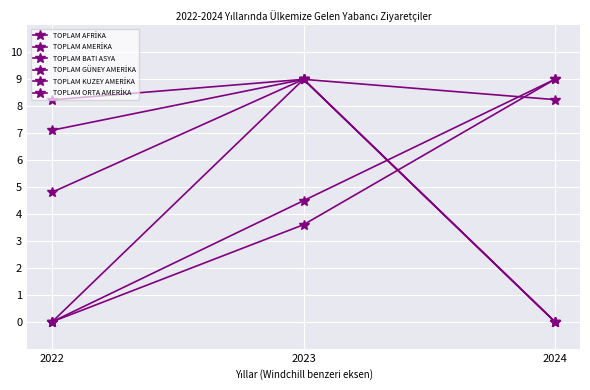

Is the value of TOPLAM AFRİKA at 2023 greater than the value of TOPLAM AMERİKA at 2022?

Yes